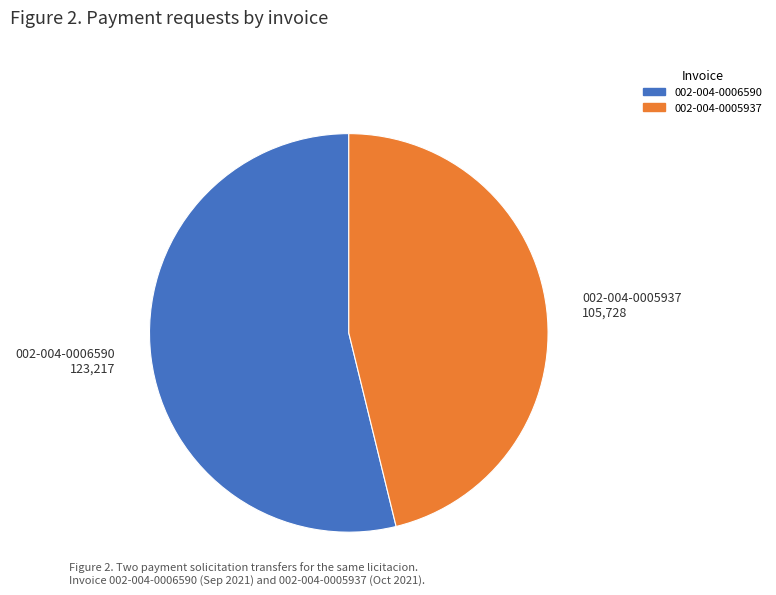

Do 002-004-0005937 105,728 and 002-004-0006590 123,217 together represent more than half of the pie?

Yes